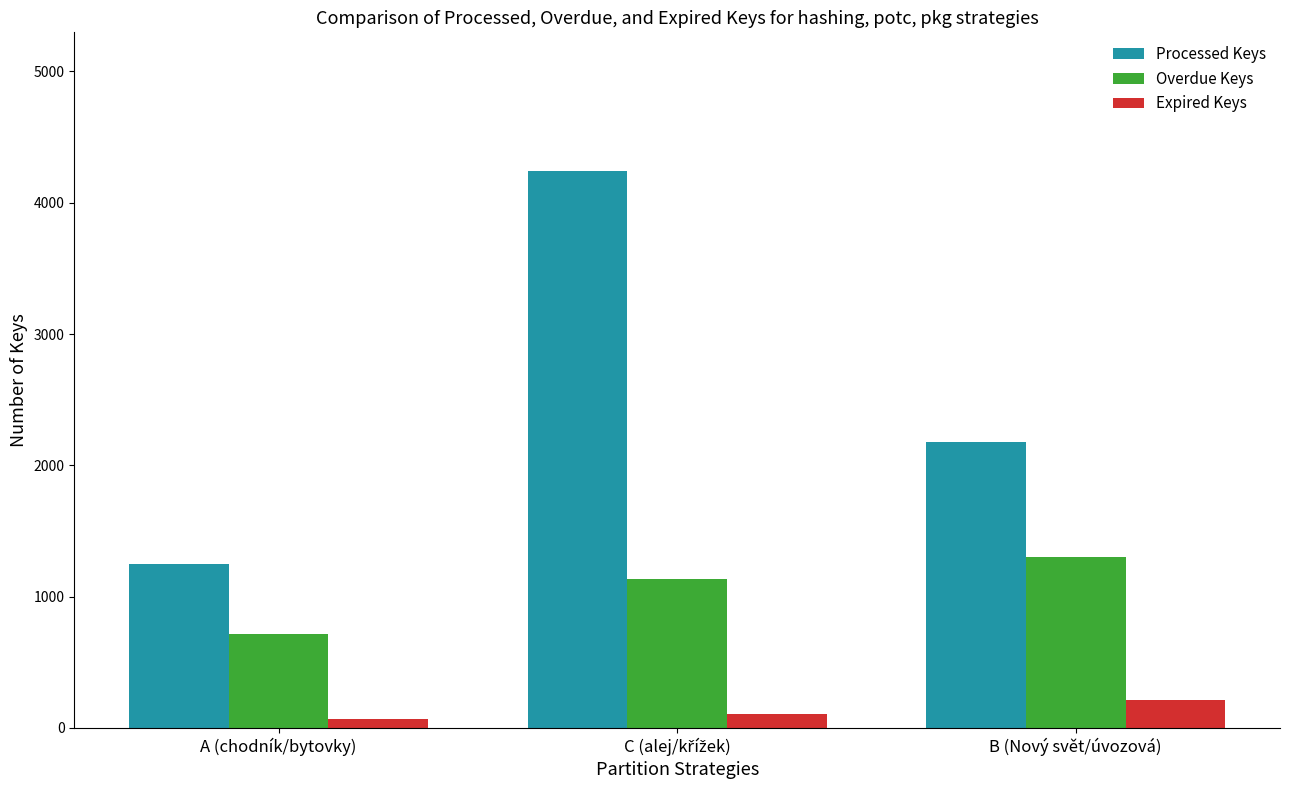

What is the smallest value displayed?

64.4